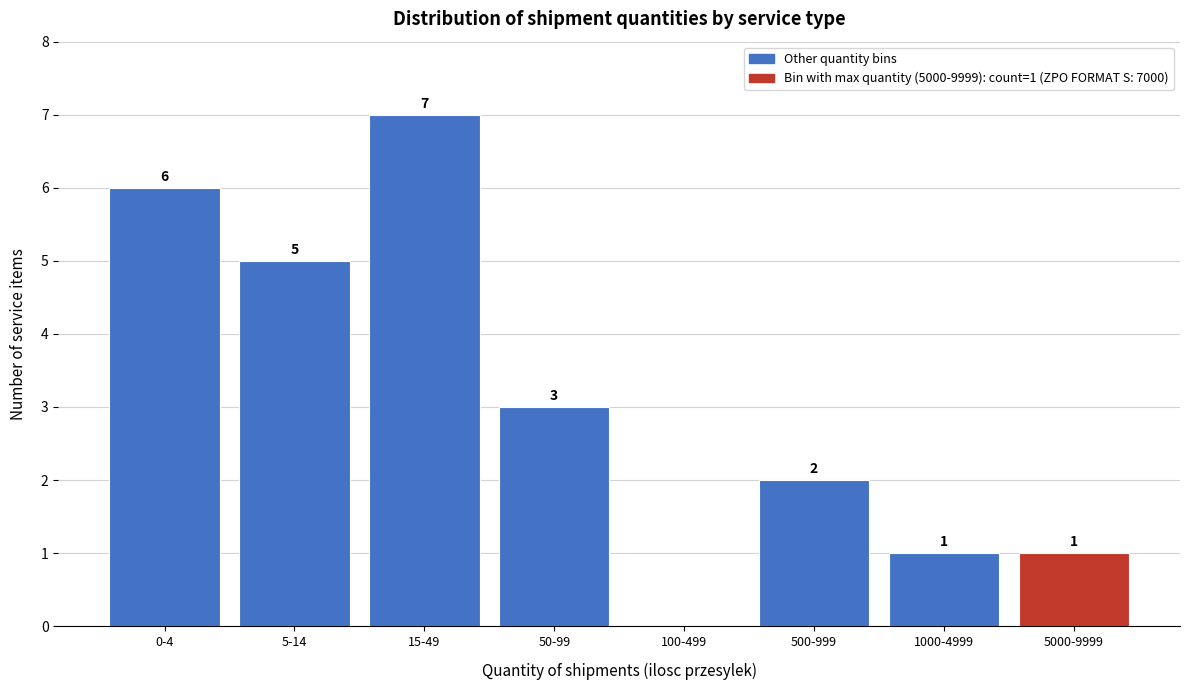

Reading right to left, extract all data points from this chart.

5000-9999=1	1000-4999=1	500-999=2	100-499=0	50-99=3	15-49=7	5-14=5	0-4=6